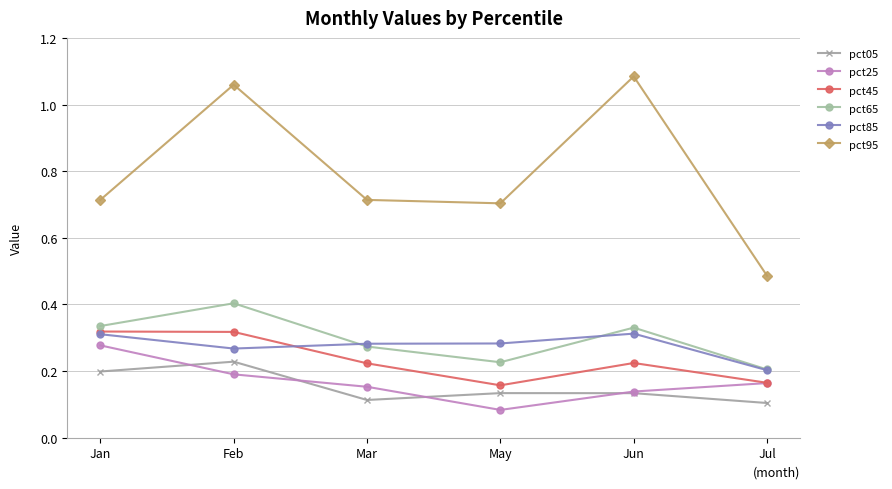

How many interior local peaks does the pct05 series have?

2